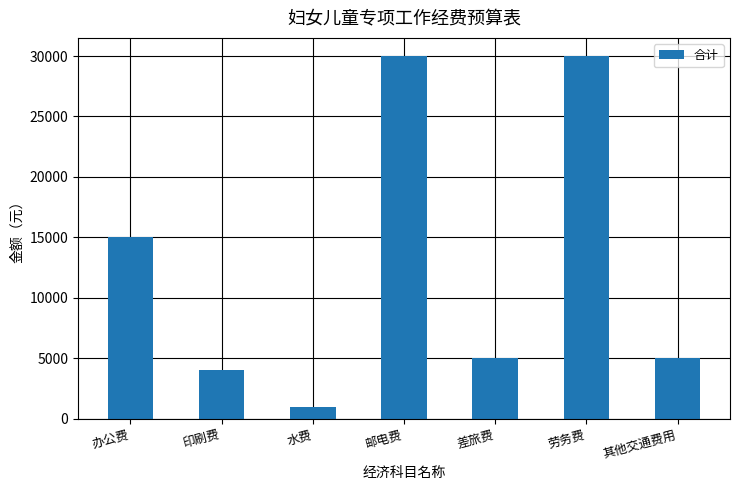

Which label corresponds to the smallest value in the chart?

水费